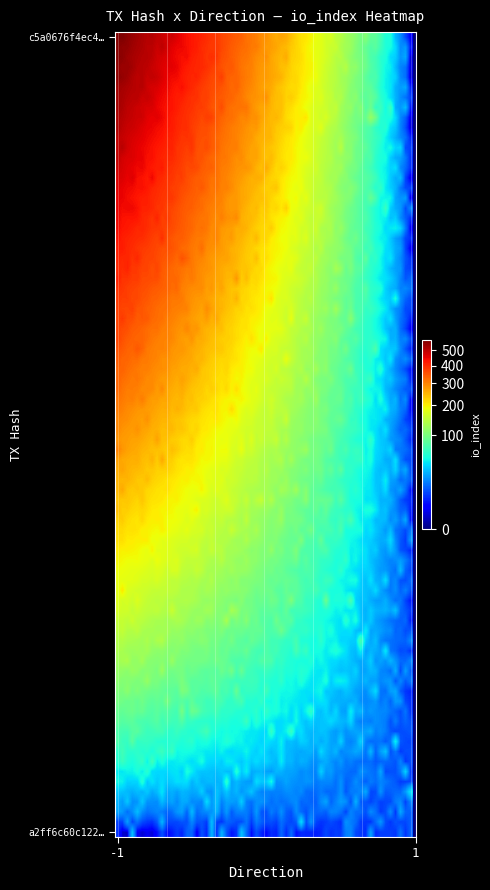

Rank the series by their maximum value, from highest to lowest.

c5a0676f4ec4b630a3aaaa679fa11dc71e30743, a2ff6c60c122165ff37c125748380229be2dd5b